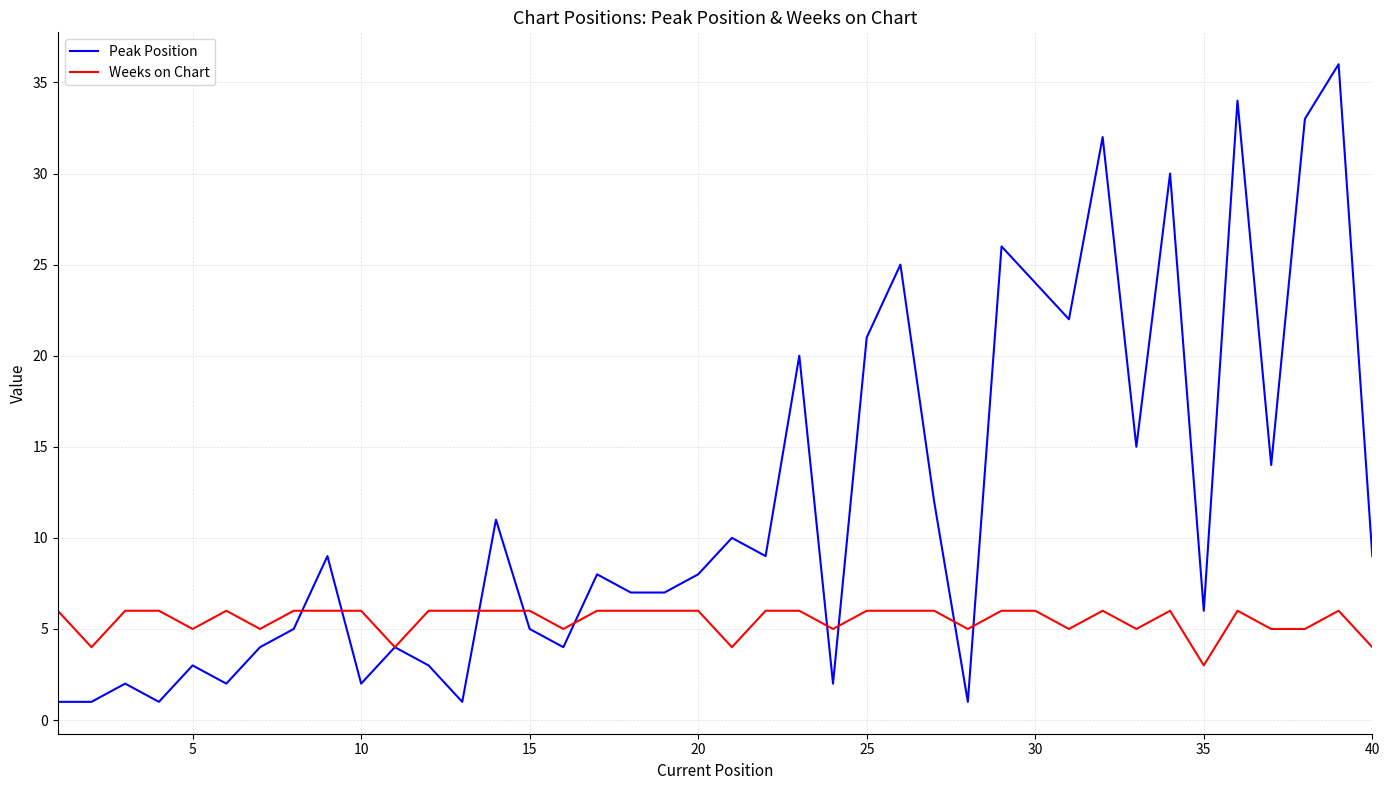

Reading left to right, what are all the values shown in this chart?

Peak Position: 1	1	2	1	3	2	4	5	9	2	4	3	1	11	5	4	8	7	7	8	10	9	20	2	21	25	12	1	26	24	22	32	15	30	6	34	14	33	36	9
Weeks on Chart: 6	4	6	6	5	6	5	6	6	6	4	6	6	6	6	5	6	6	6	6	4	6	6	5	6	6	6	5	6	6	5	6	5	6	3	6	5	5	6	4